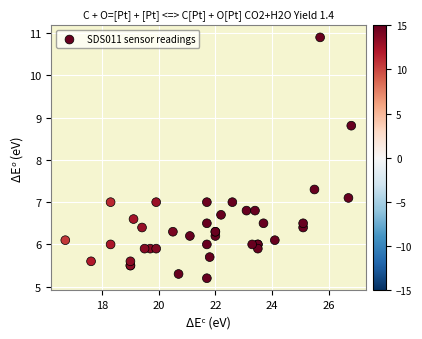

What Y value in the scatter plot is closest to 8?

7.3